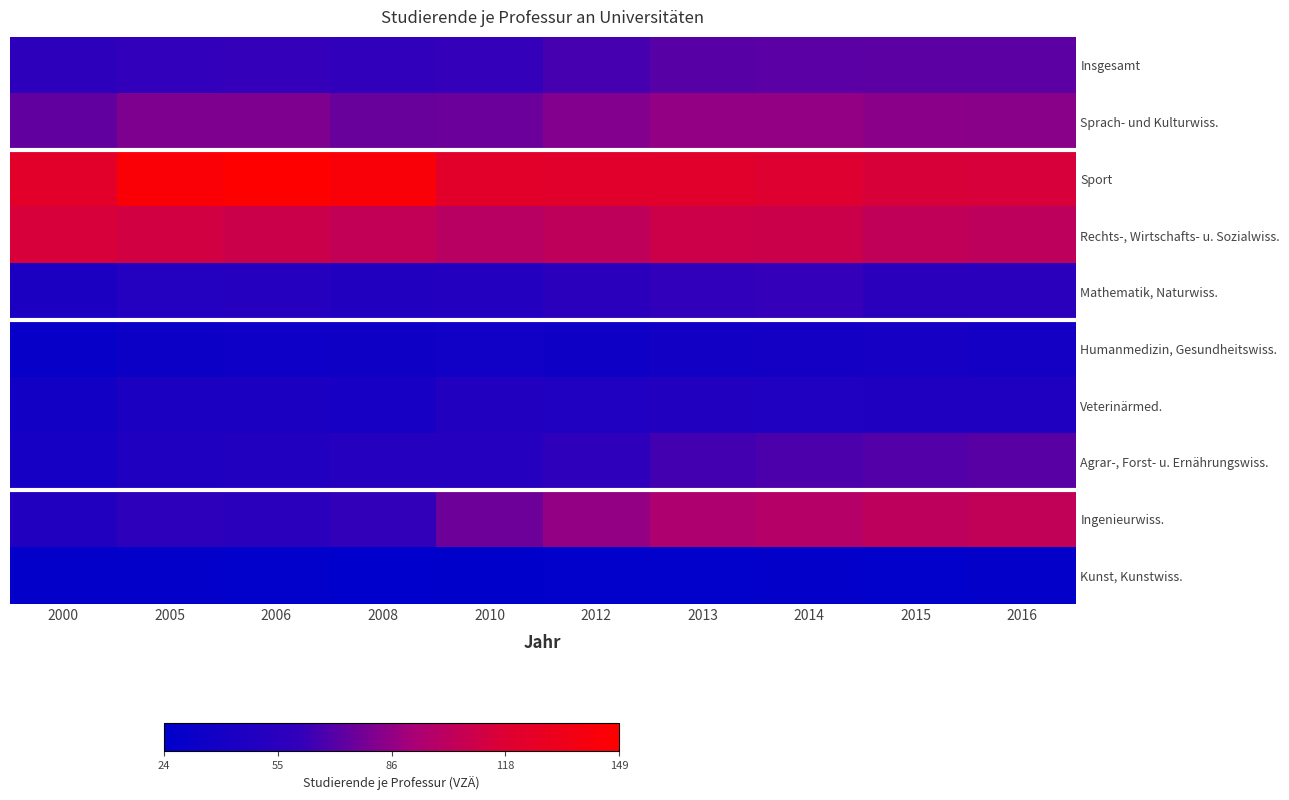

List the series in order of their peak value, lowest first.

Kunst, Kunstwiss., Humanmedizin, Gesundheitswiss., Veterinärmed., Mathematik, Naturwiss., Agrar-, Forst- u. Ernährungswiss., Insgesamt, Sprach- und Kulturwiss., Ingenieurwiss., Rechts-, Wirtschafts- u. Sozialwiss., Sport